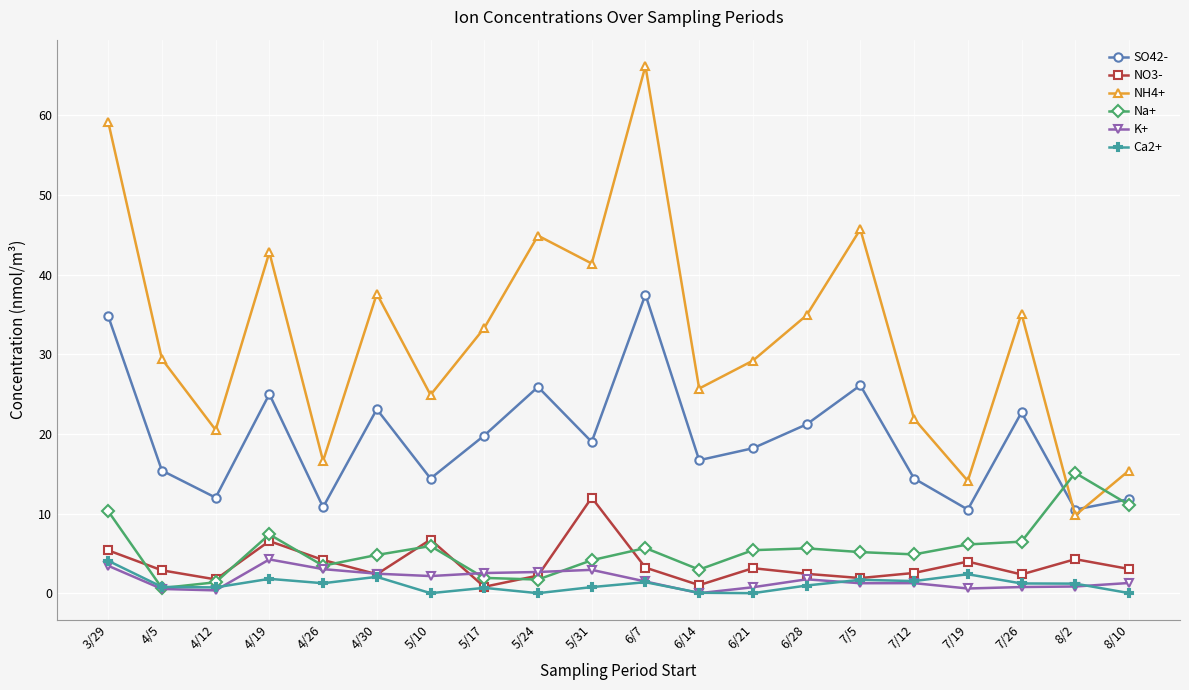

At which label does Na+ reach its peak?

8/2